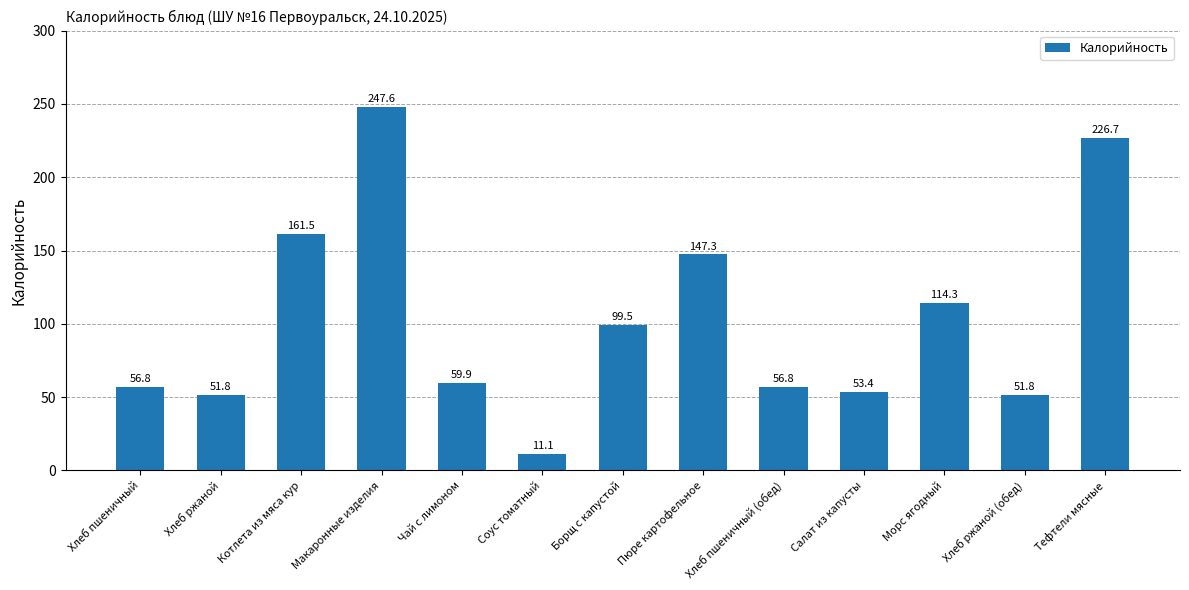

What is the minimum value shown in the chart?

11.1